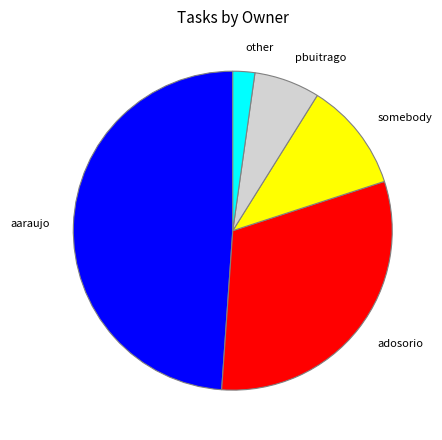

Is there any slice that represents more than half of the pie?

No